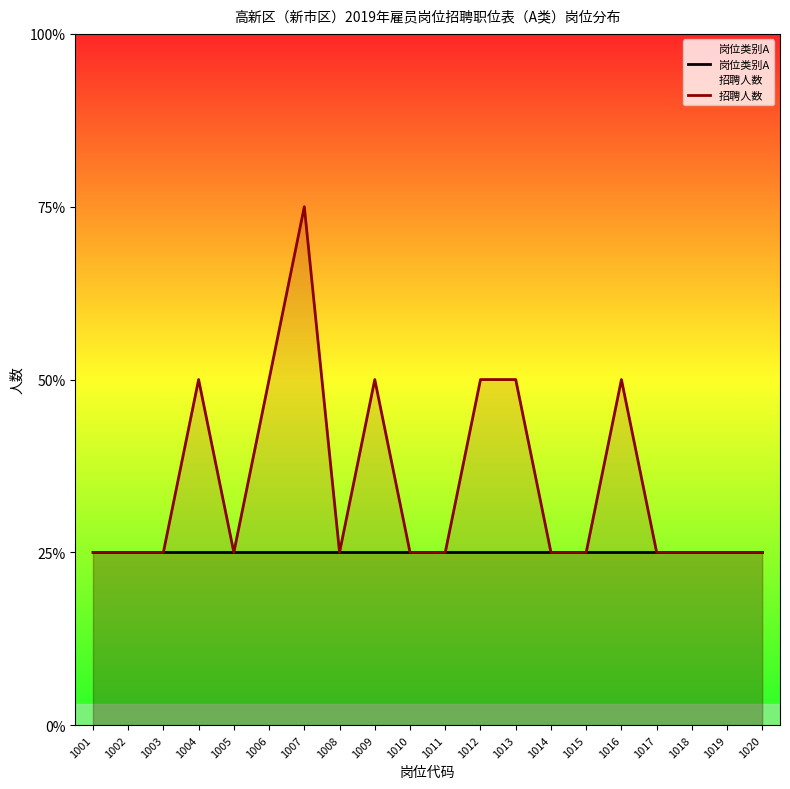

True or false: 岗位类别A and 招聘人数 cross at least once.

False